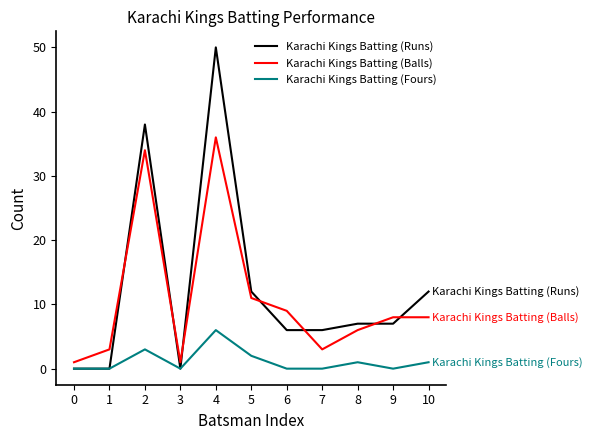

What is the maximum value shown in the chart?

50